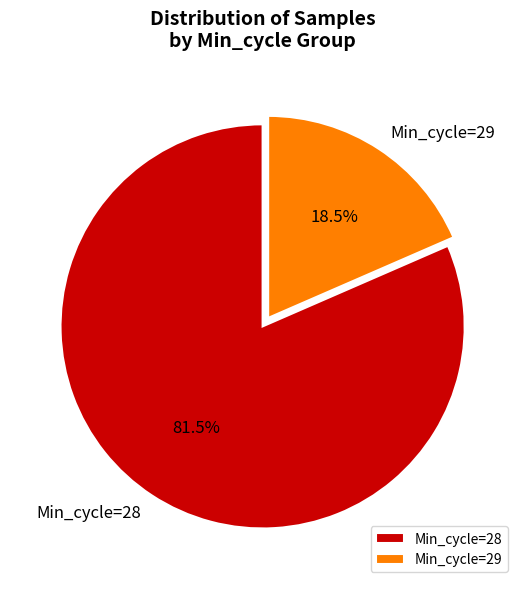

How much of the chart is everything except Min_cycle=28?

18.5%